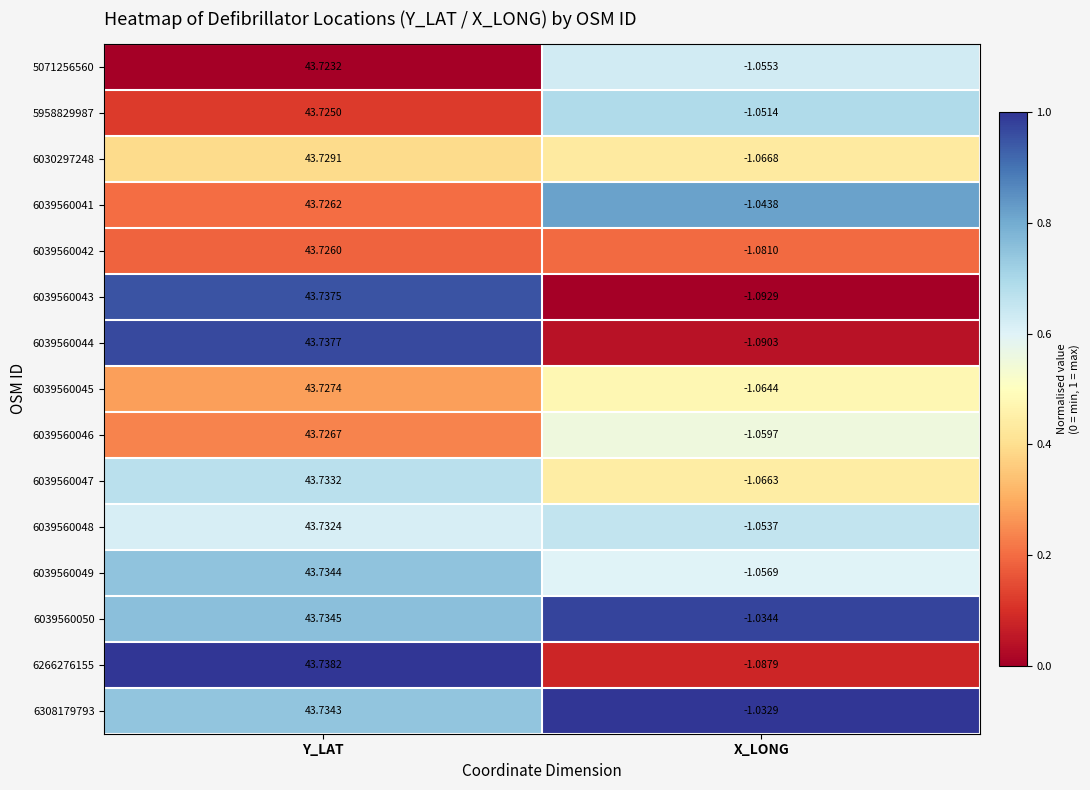

List the labels in order of 6039560041 value, largest first.

Y_LAT, X_LONG